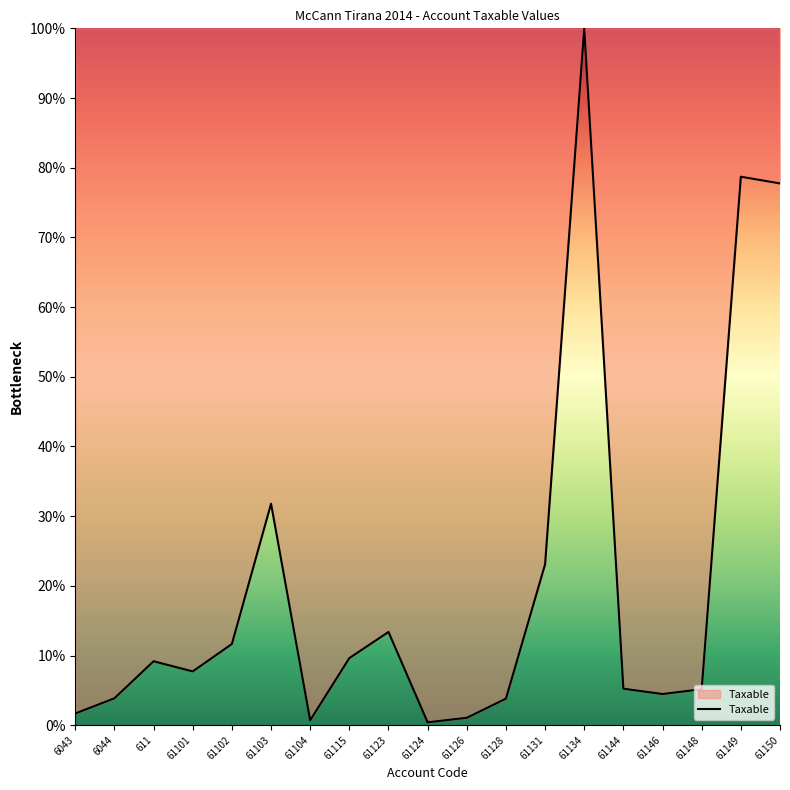

True or false: there are more than 1 points higher than both neighbors.

True